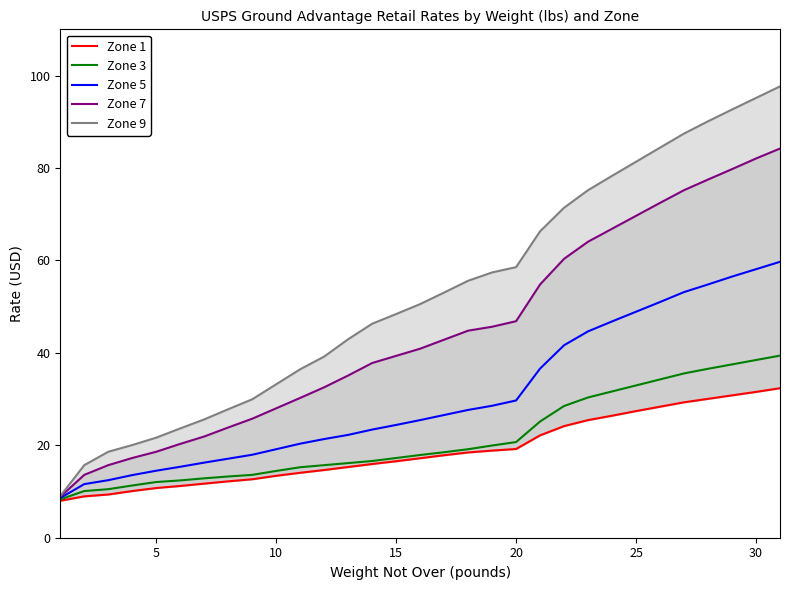

What is the lowest value of the Zone 3 series?

8.3